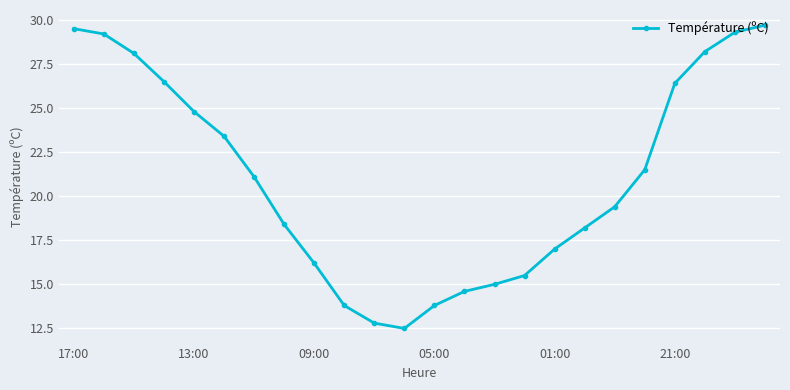

How many interior local valleys (lower than both neighbors) does the data have?

1